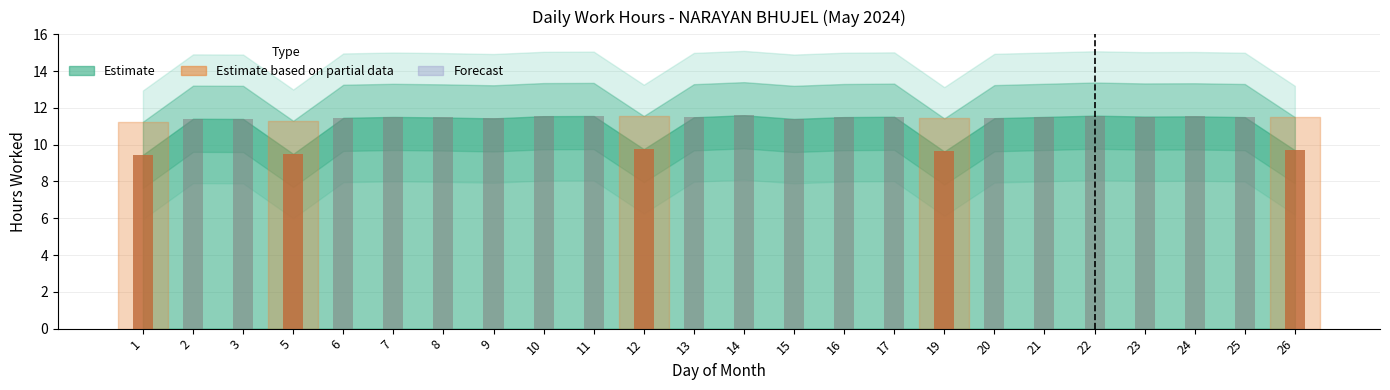

What is the greatest value displayed?

11.6